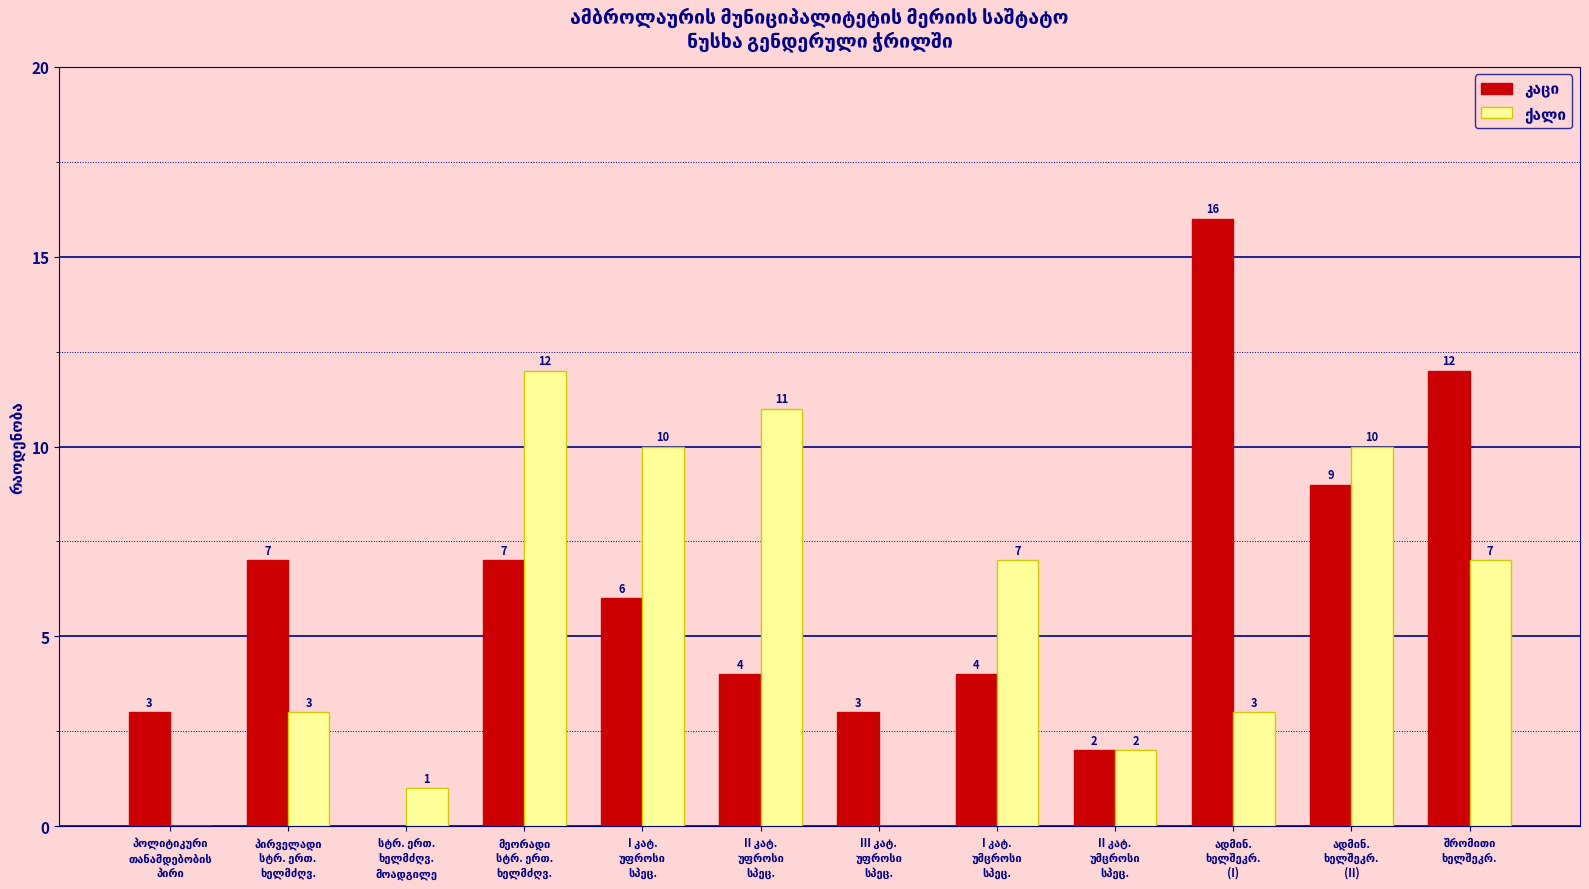

Count the number of data series in this chart.

2